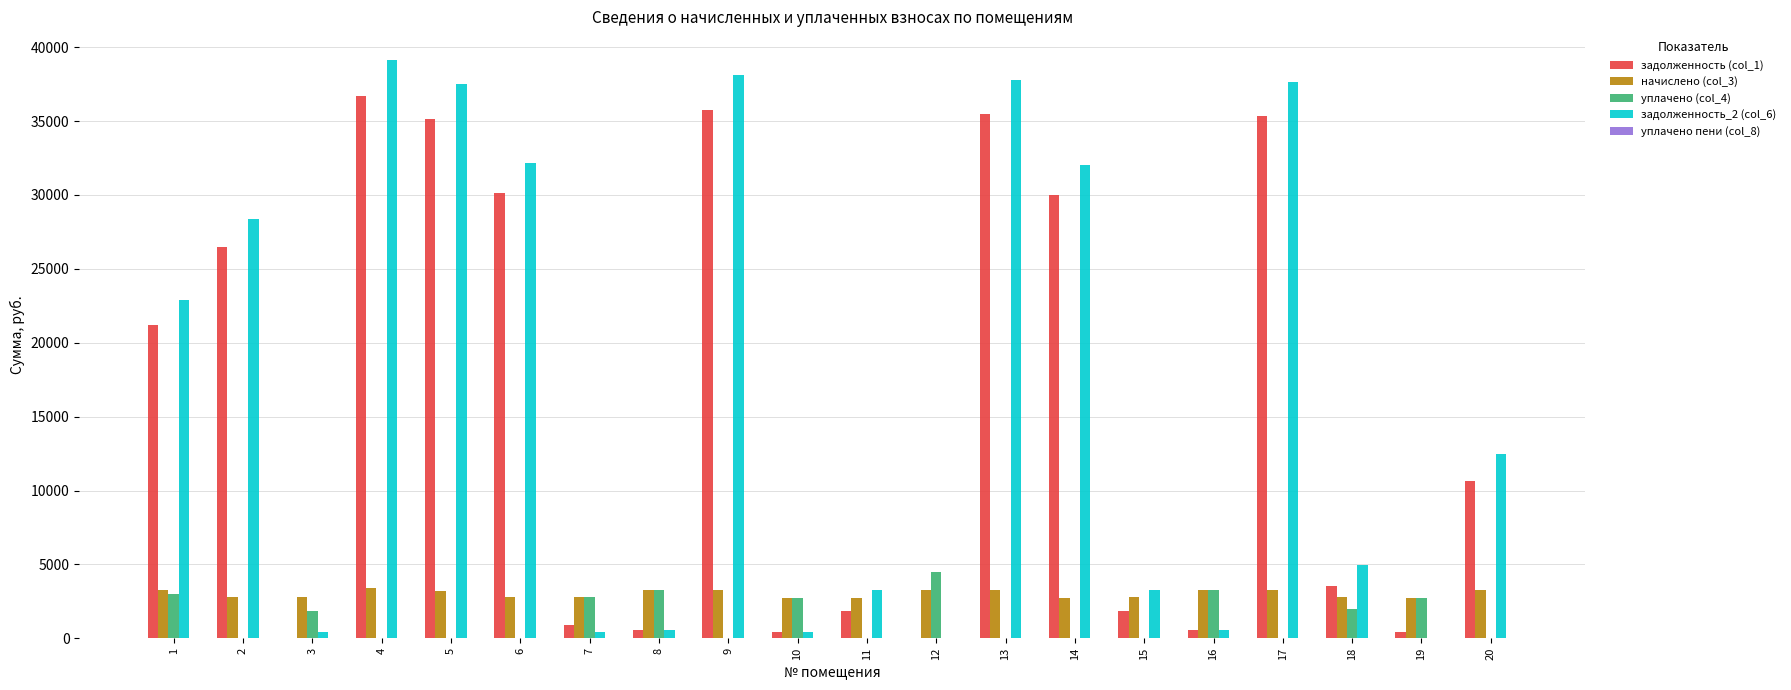

At which category does the chart reach its peak across all series?

4